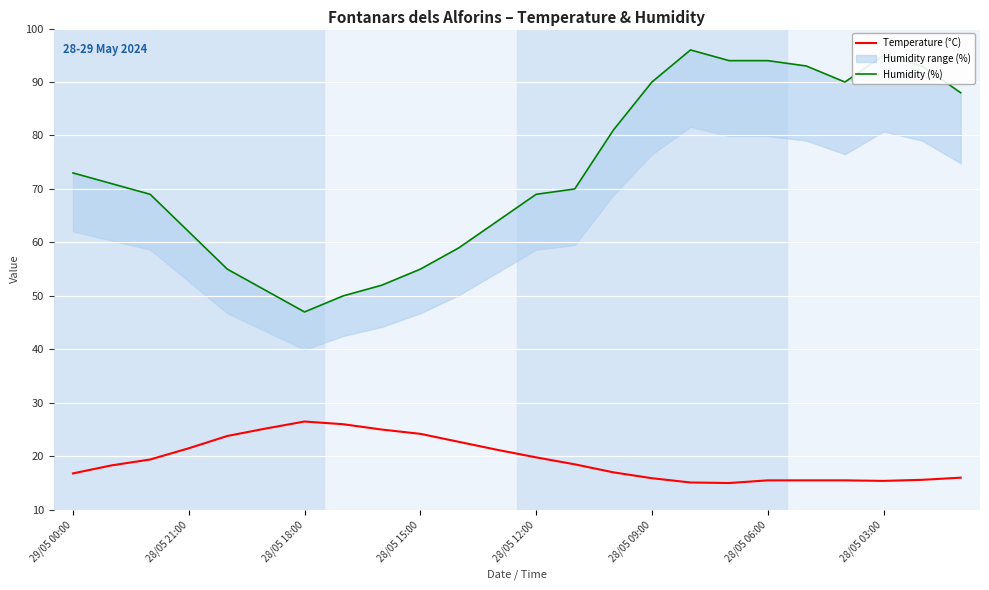

What is the lowest value of the Temperature (°C) series?

15.0